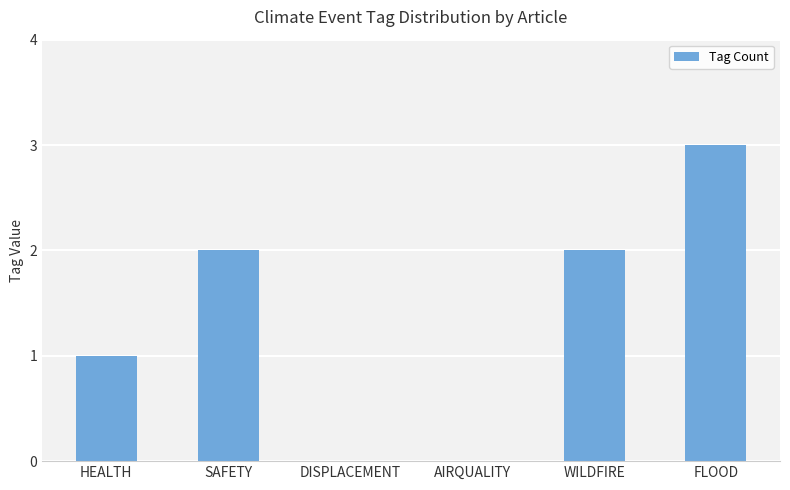

Reading left to right, list all the values displayed in this chart.

1	2	0	0	2	3